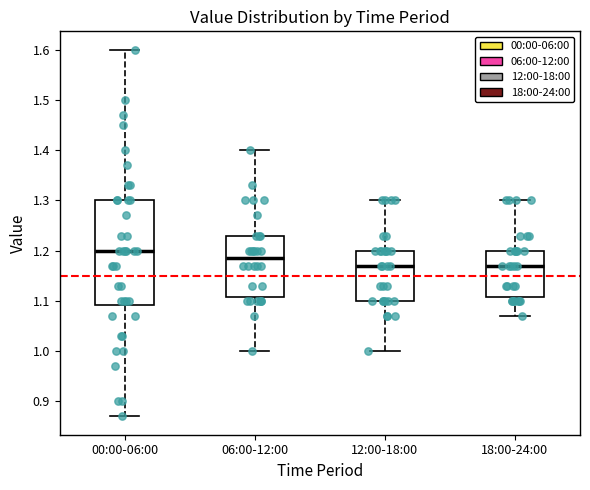

Which box's median line is the highest?

00:00-06:00